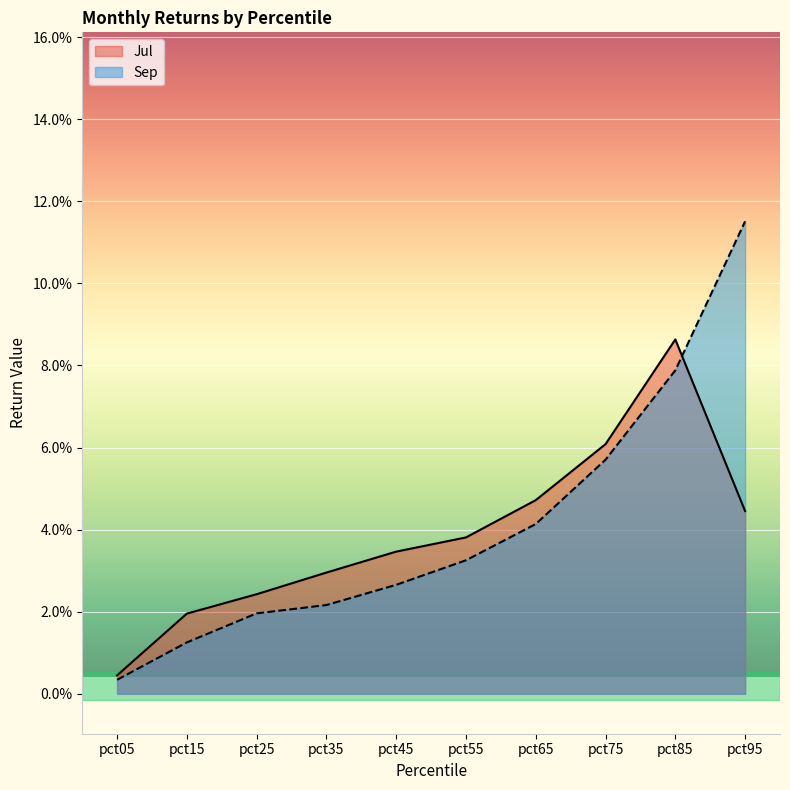

List the labels in order of Jul value, smallest first.

pct05, pct15, pct25, pct35, pct45, pct55, pct95, pct65, pct75, pct85